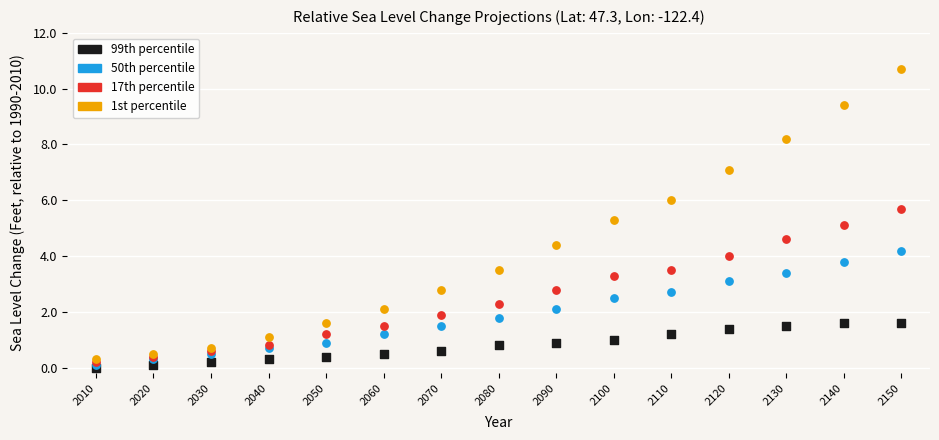

What are all the series names shown in the legend?

99th percentile, 50th percentile, 17th percentile, 1st percentile